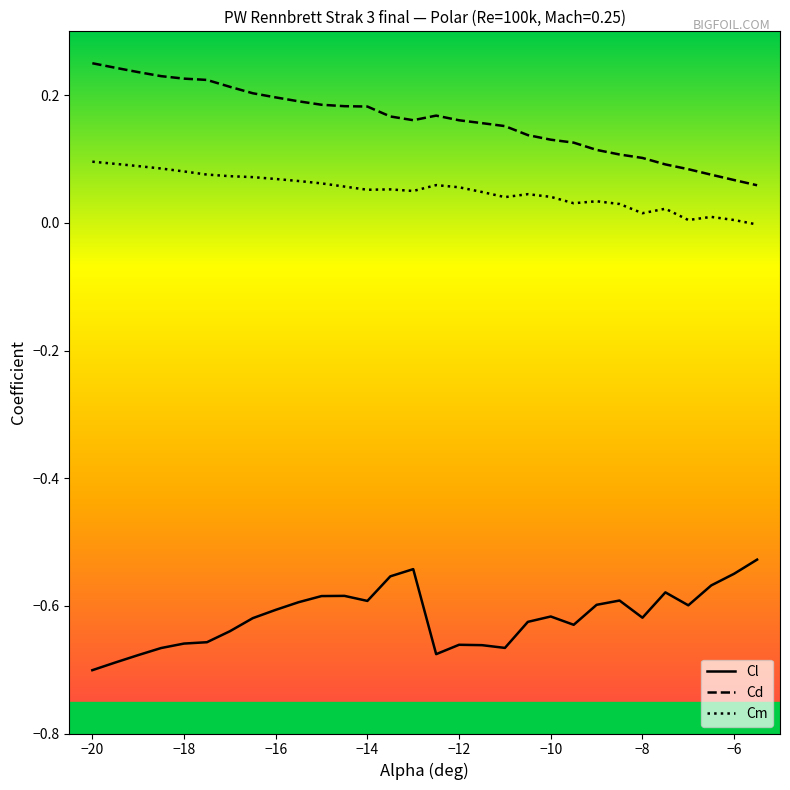

True or false: Cm and Cl cross at least once.

False